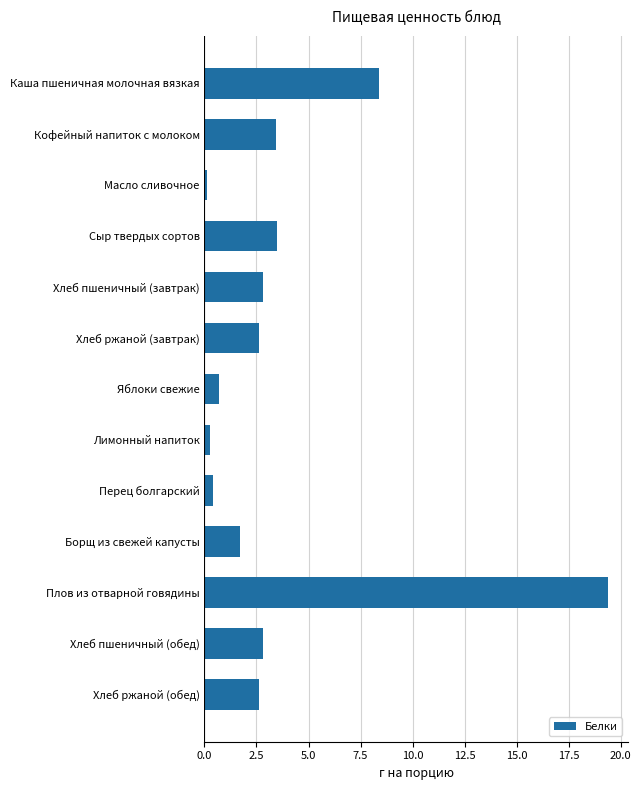

What position from the bottom is Плов из отварной говядины?

3